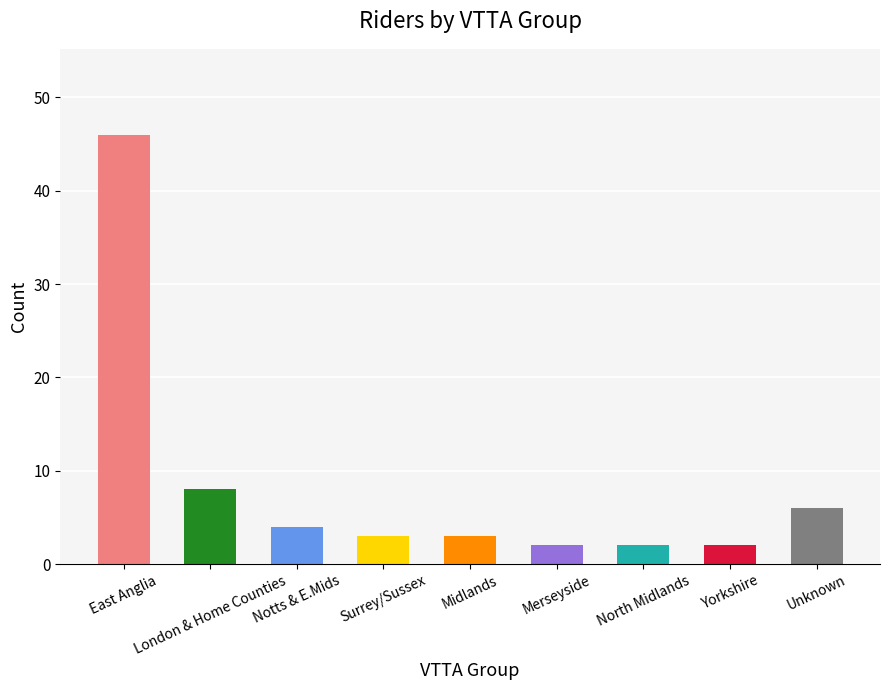

What is the average value?

8